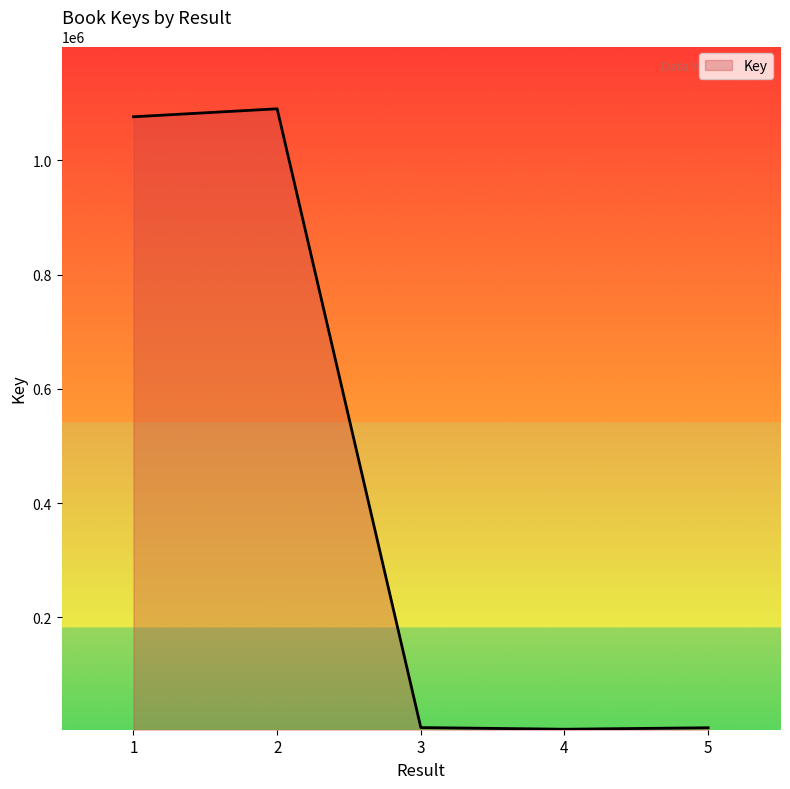

What is the change in value from 2 to 4?

-1085784